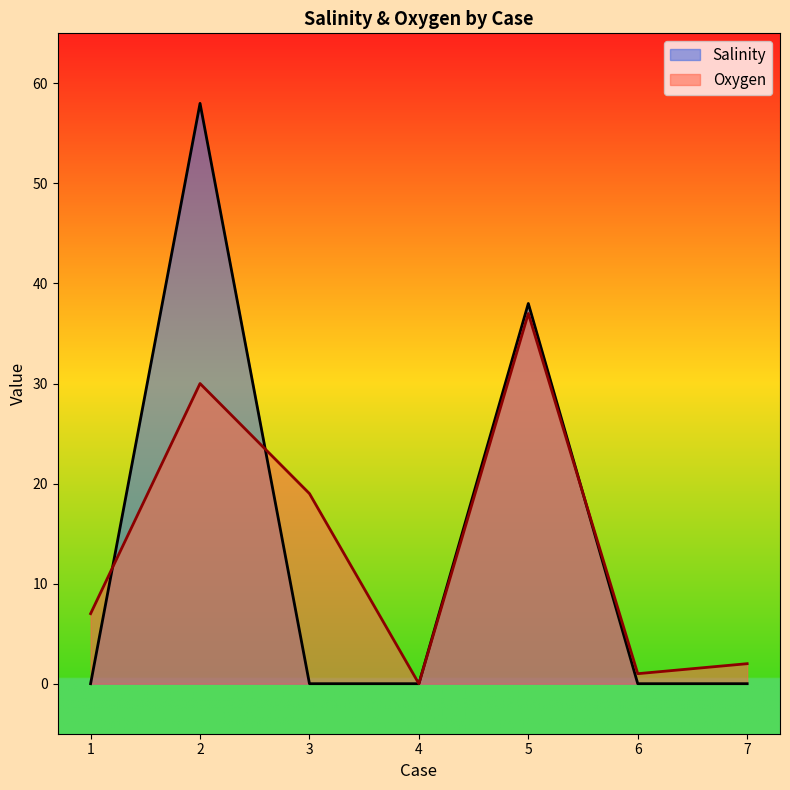

At which category is the sum across all series the highest?

2